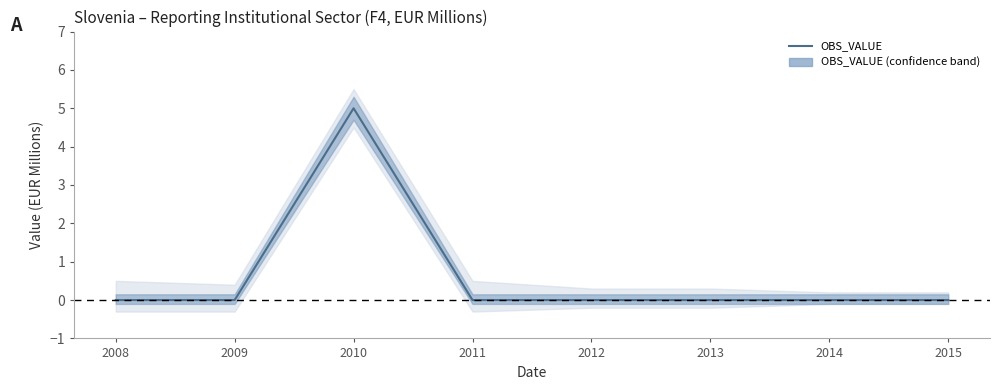

List the labels in order of value, smallest first.

2008, 2009, 2011, 2012, 2013, 2014, 2015, 2010